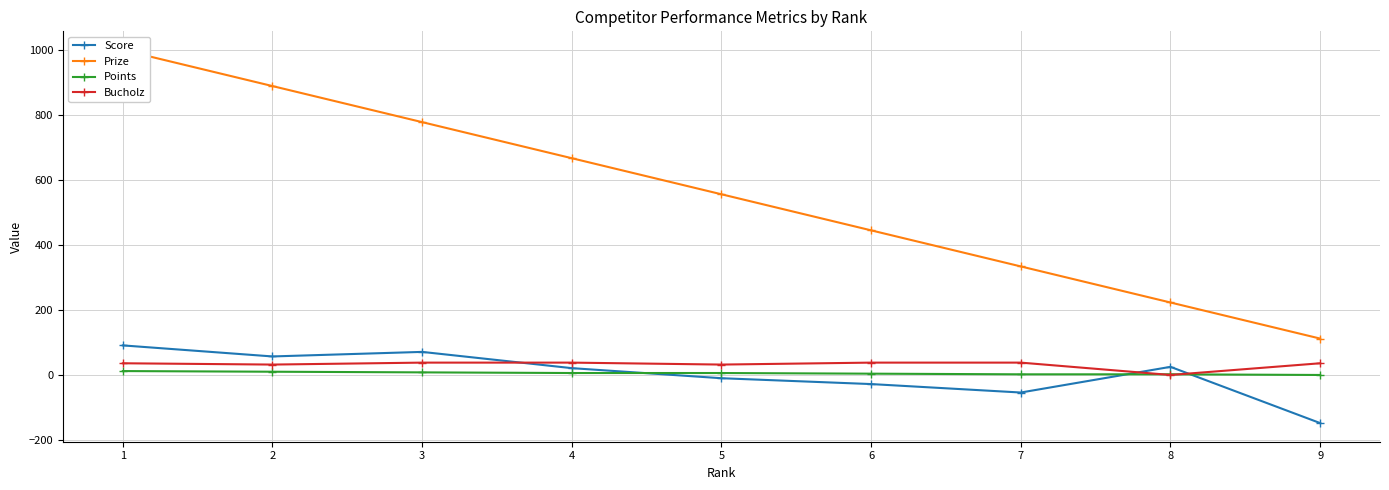

True or false: Bucholz has more than 1 interior local peaks.

False